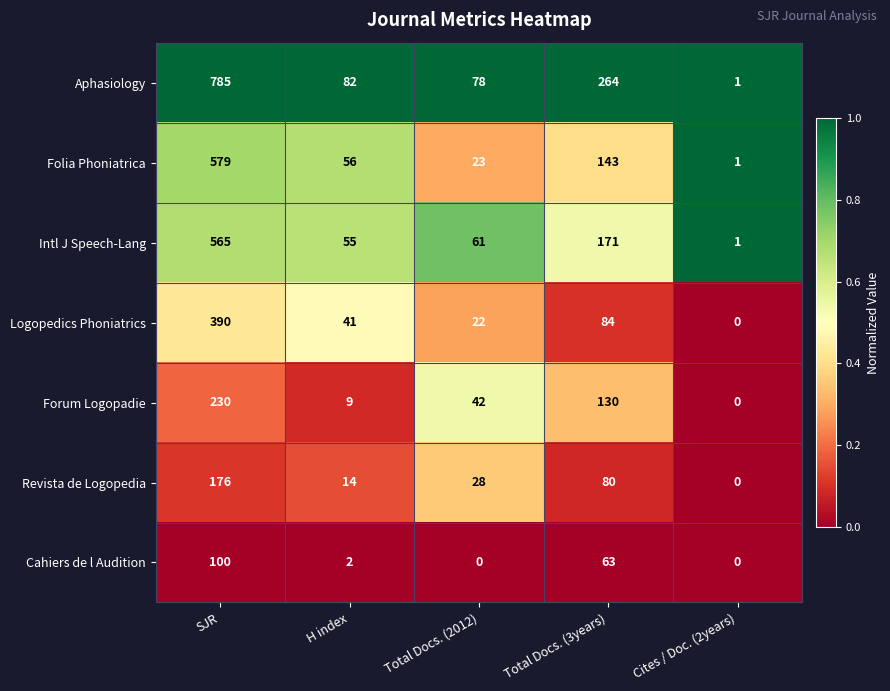

What is the total value across all series at SJR?

2825